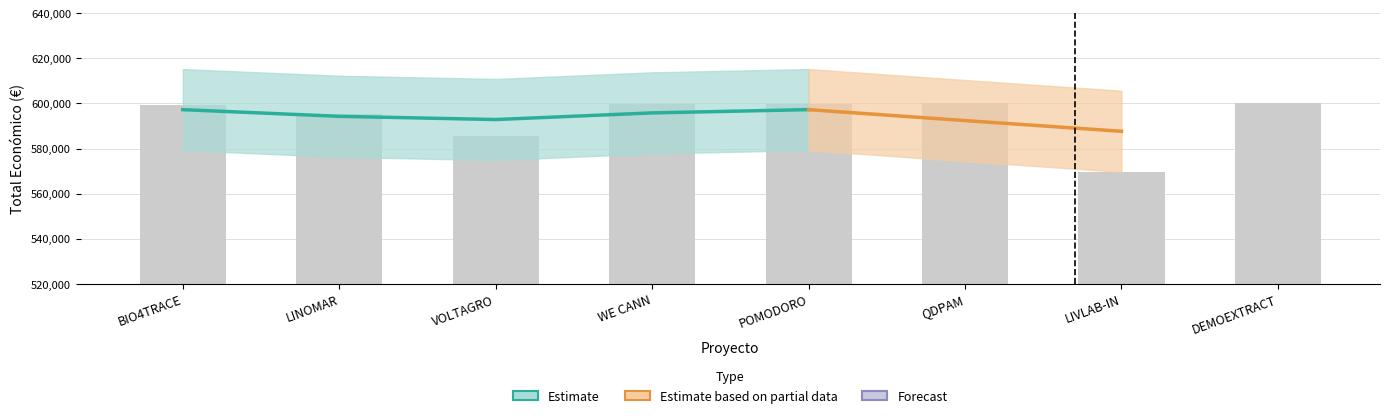

Reading left to right, what are all the values shown in this chart?

Total económico: 599262	595173	585460	599584	599540	599986	569416	600043
Año de inicio: 2024	2024	2024	2024	2024	2024	2024	2024
Año de finalización: 2026	2026	2027	2026	2027	2027	2027	2027